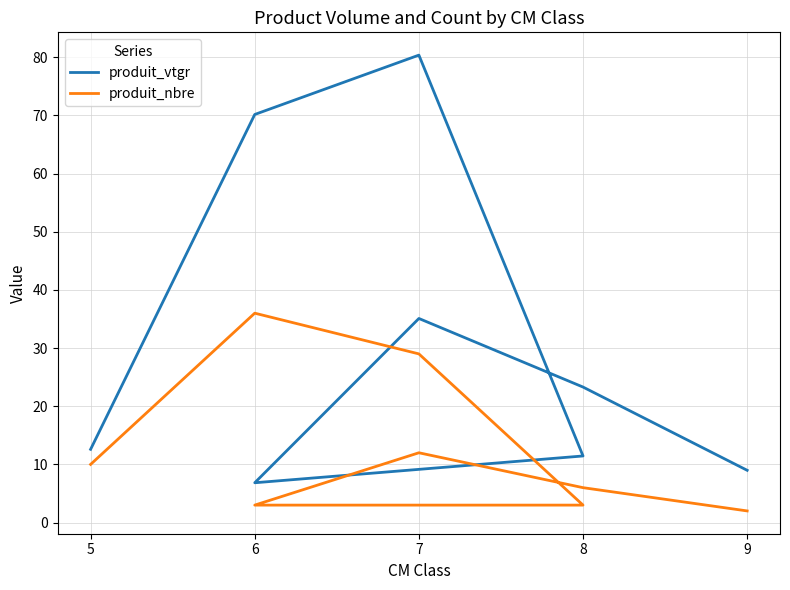

At how many categories does at least one series exceed 39?

2